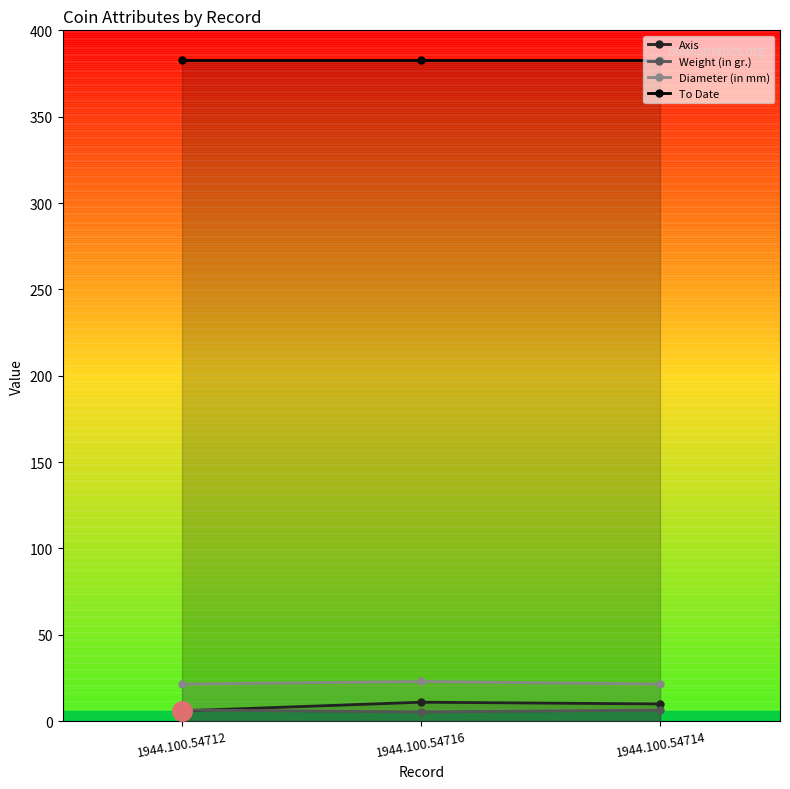

What position from the right is 1944.100.54712?

3